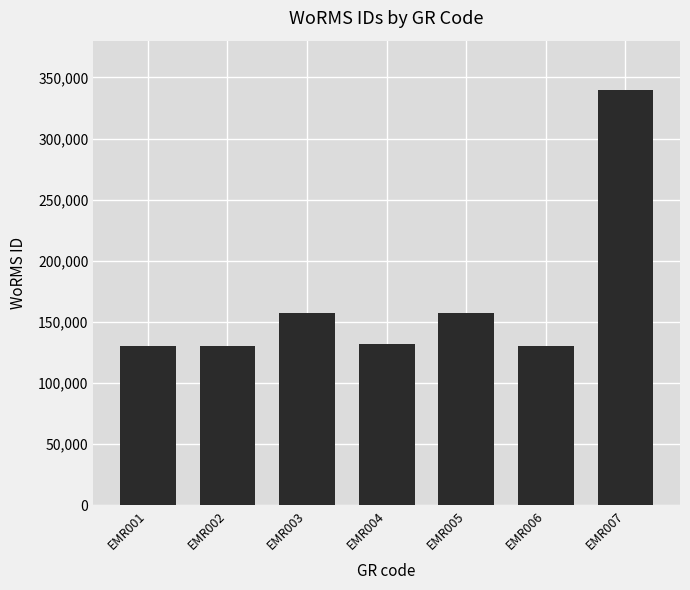

Which label corresponds to the largest value in the chart?

EMR007